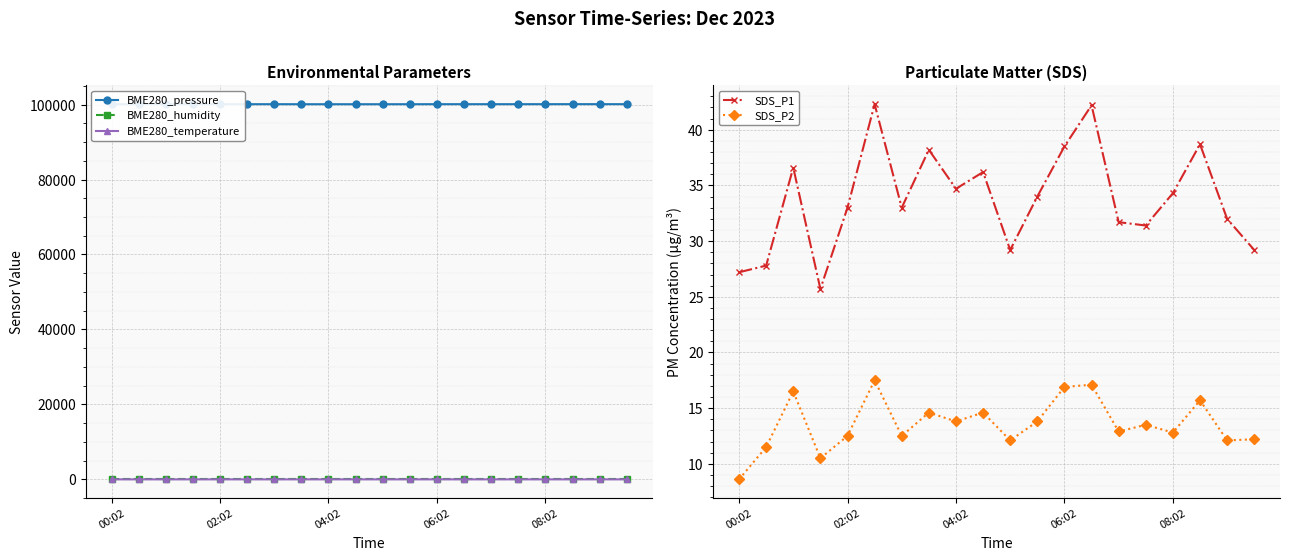

How many data points in SDS_P1 are above 34?

9